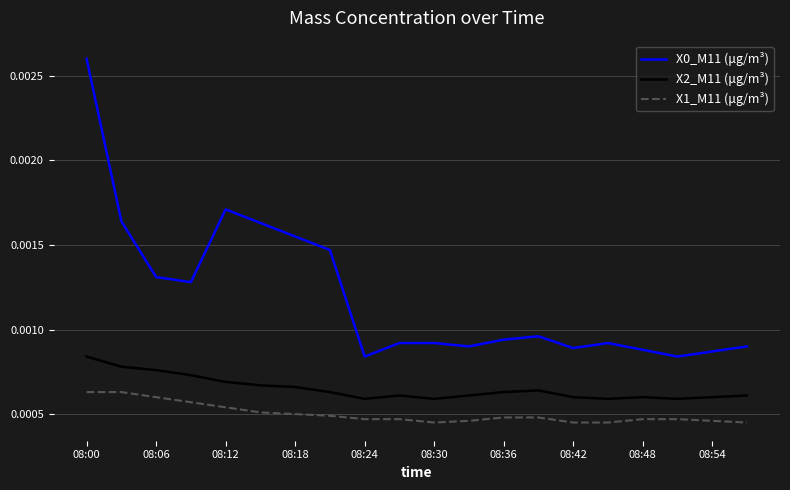

Count the number of data series in this chart.

3